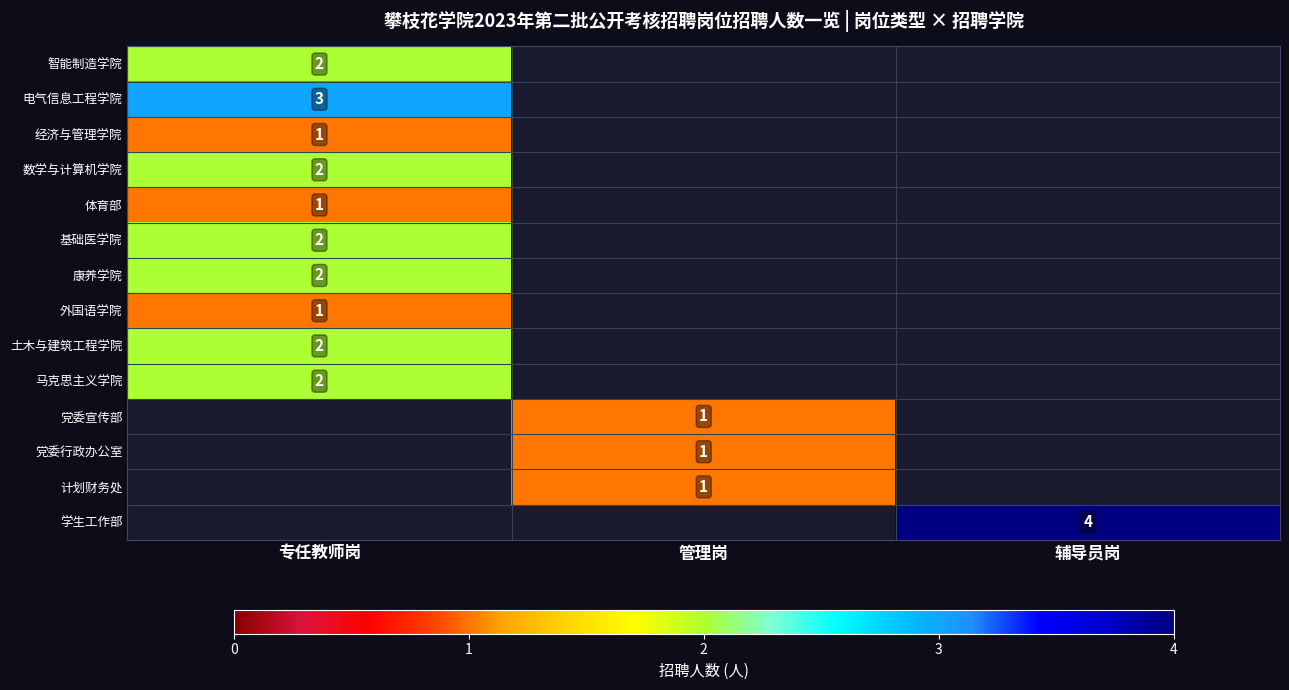

The value of 学生工作部 at 辅导员岗 is 4. True or false?

True